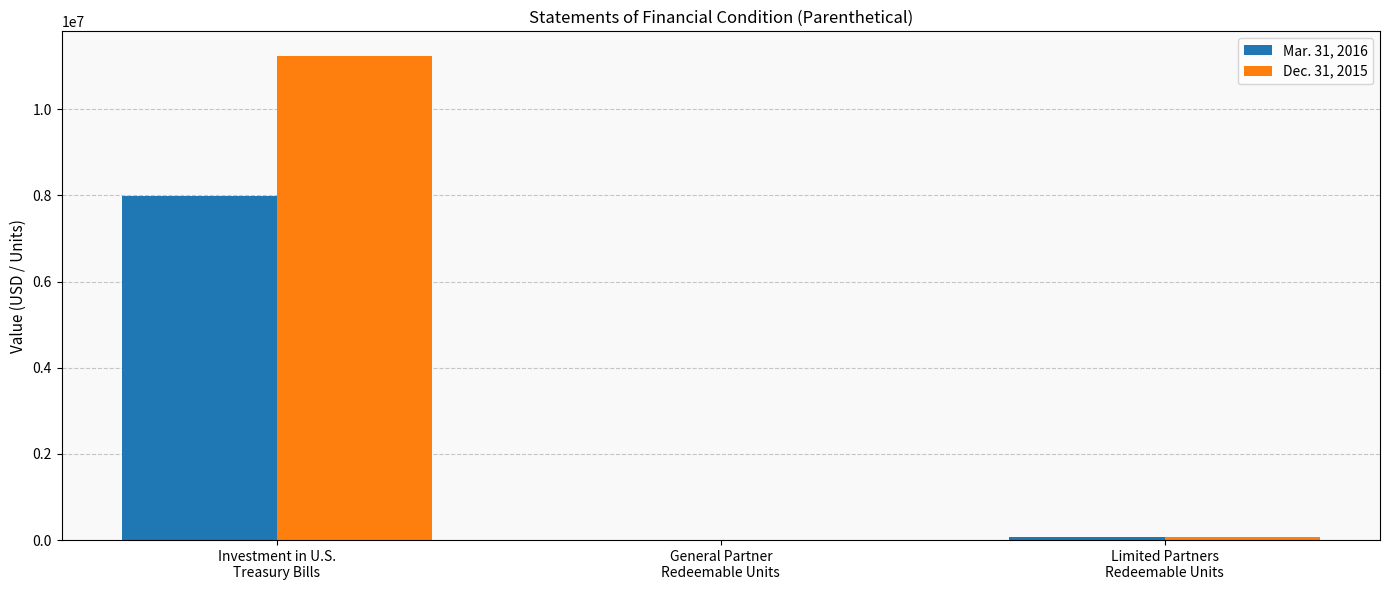

Does the chart contain stacked bars?

No